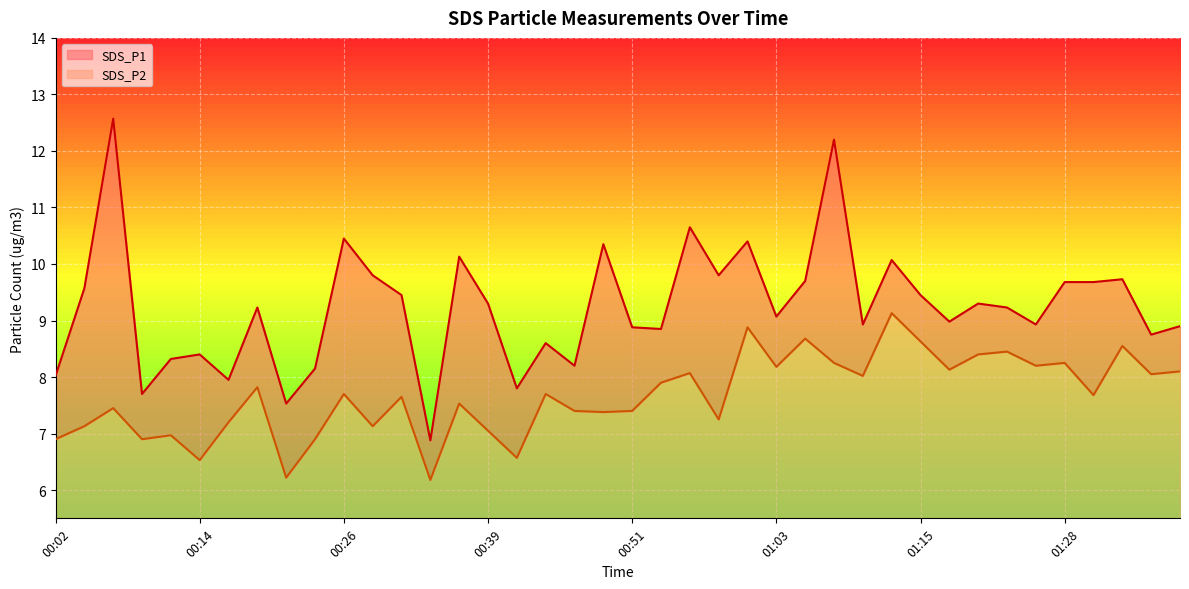

Between 00:44 and 00:58, which is larger?

00:58